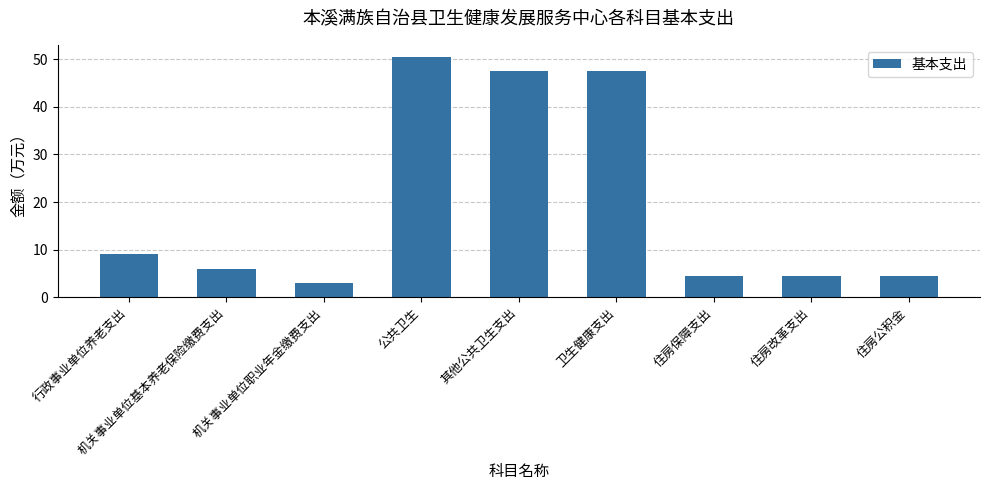

At which category does the chart reach its minimum across all series?

机关事业单位职业年金缴费支出